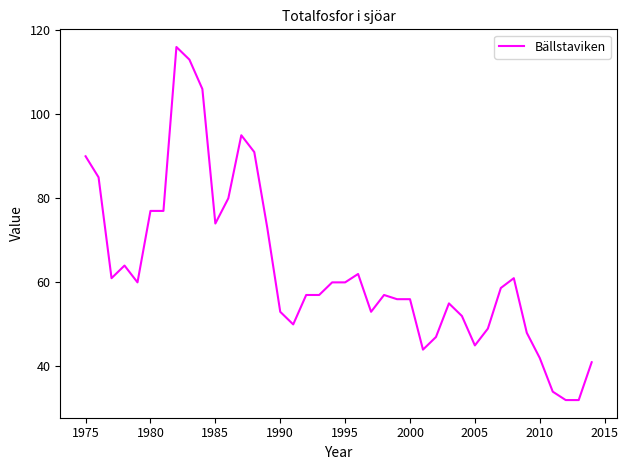

What is the minimum value shown in the chart?

32.0